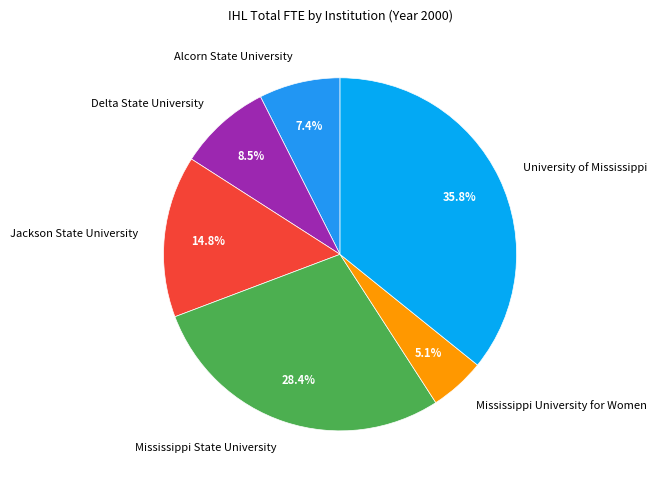

To the nearest percent, what is the difference between the largest and smallest slice percentages?

31%